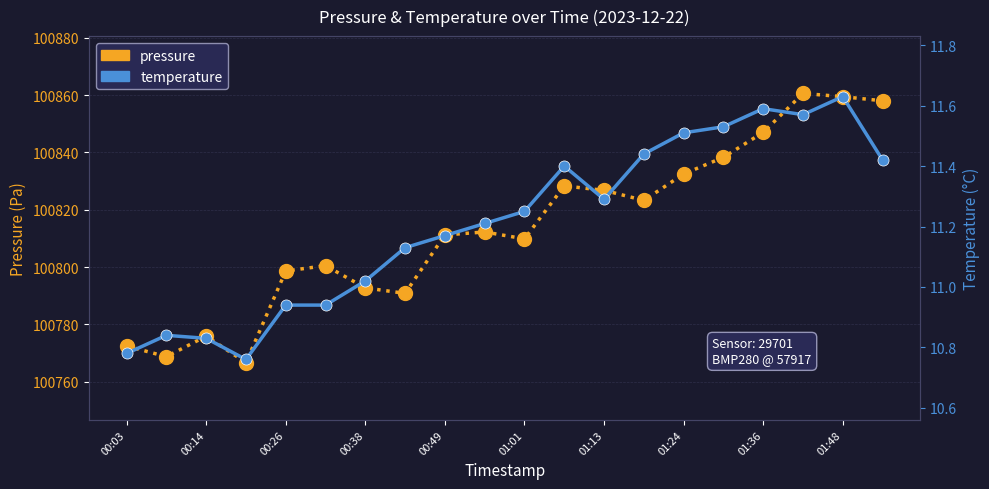

What is the difference between the temperature values at 13 and 15?

0.1